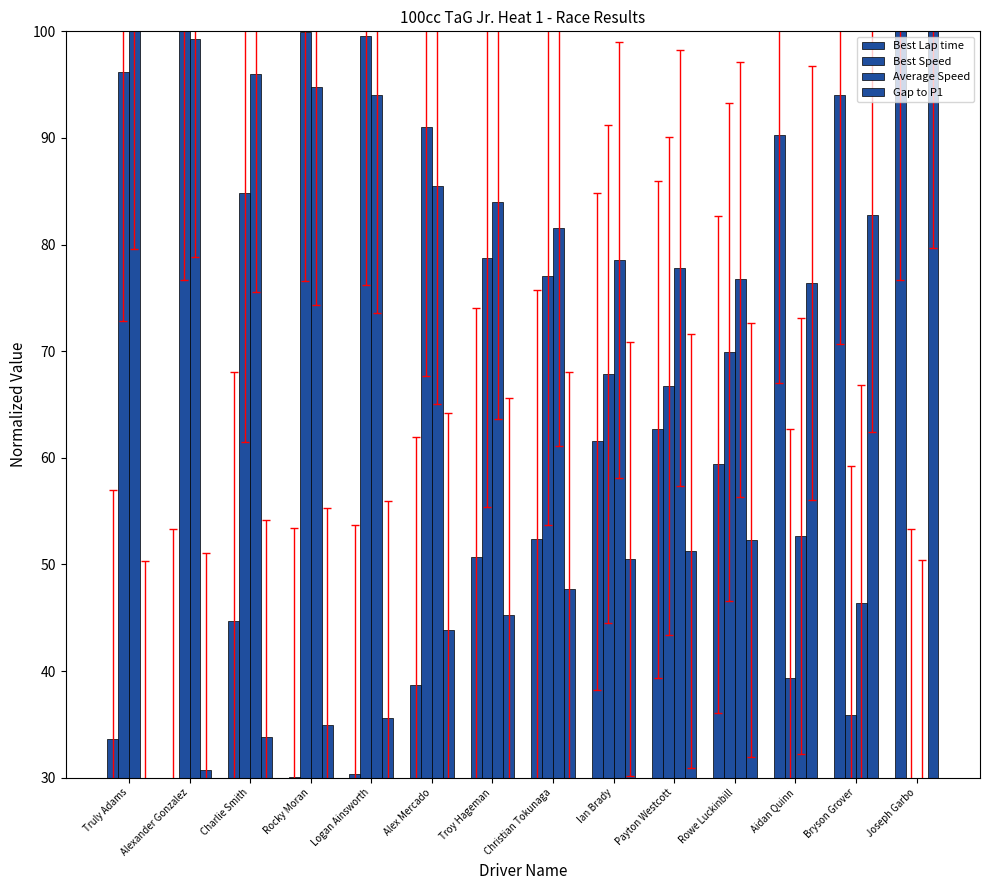

Does the chart contain any negative values?

No